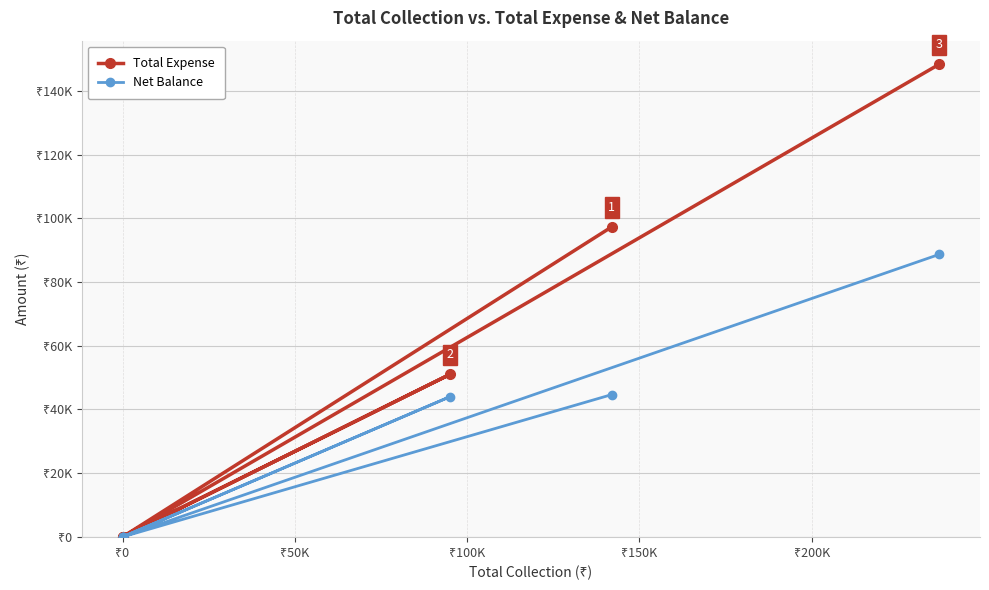

How many interior local peaks does the Net Balance series have?

1